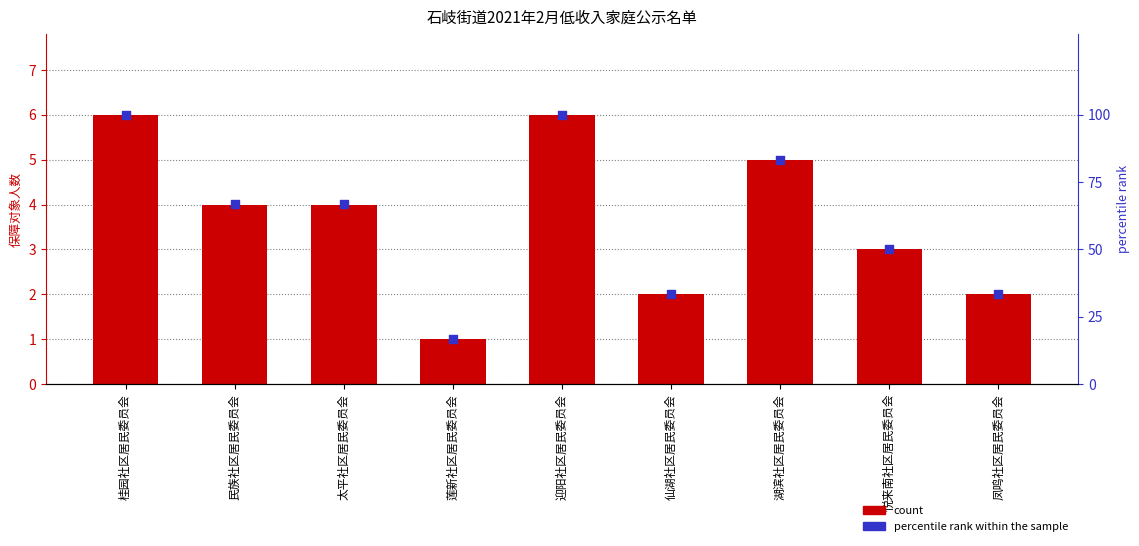

At how many categories does at least one series exceed 12?

9